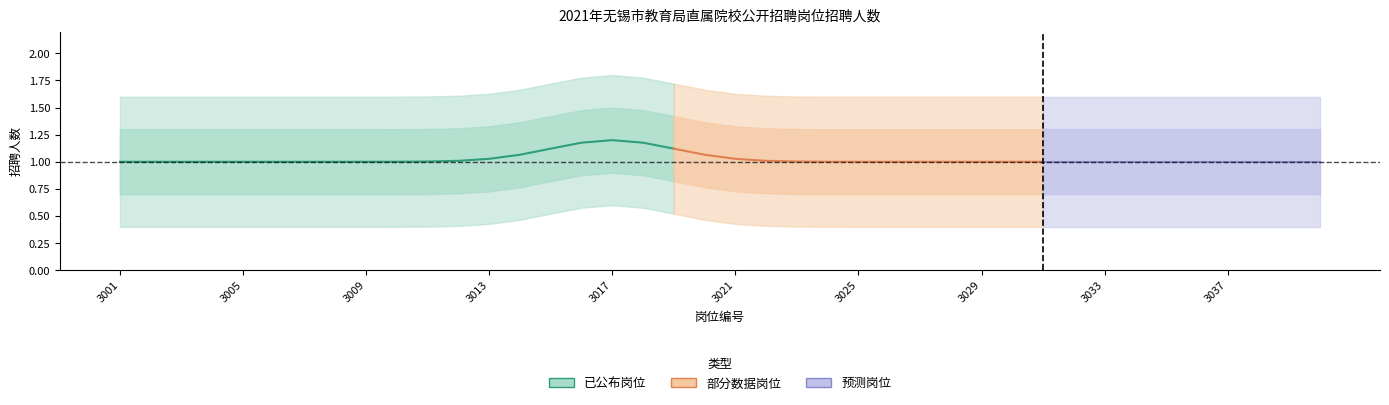

Count the number of categories in the chart.

40